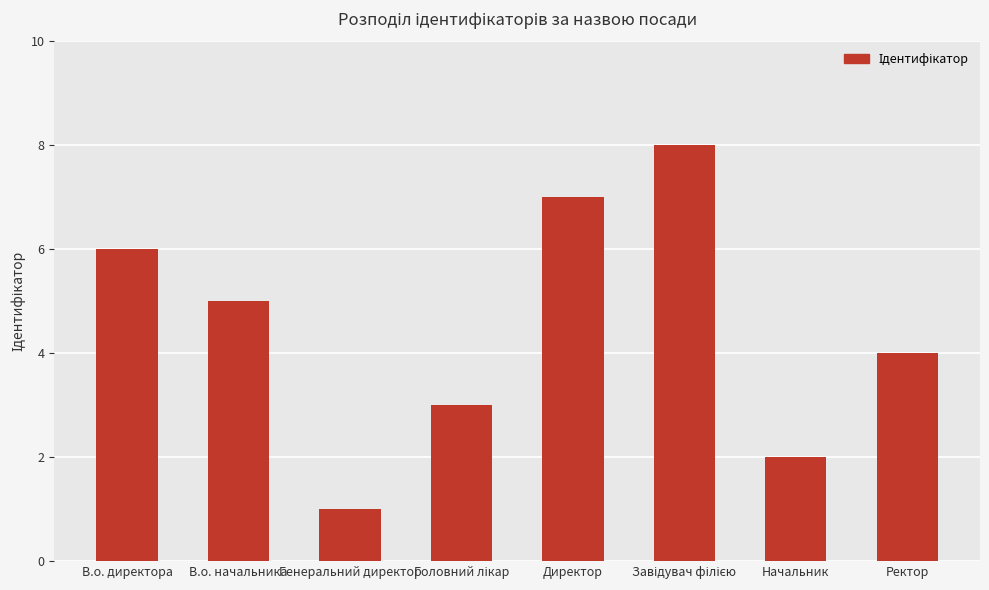

What is the smallest value displayed?

1